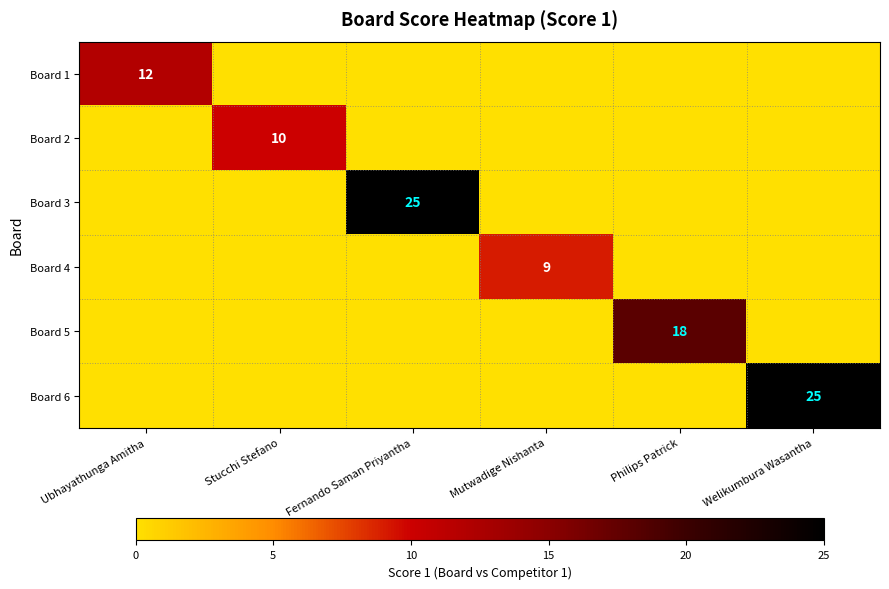

The value of Board 4 at Mutwadige Nishanta is 15. True or false?

False